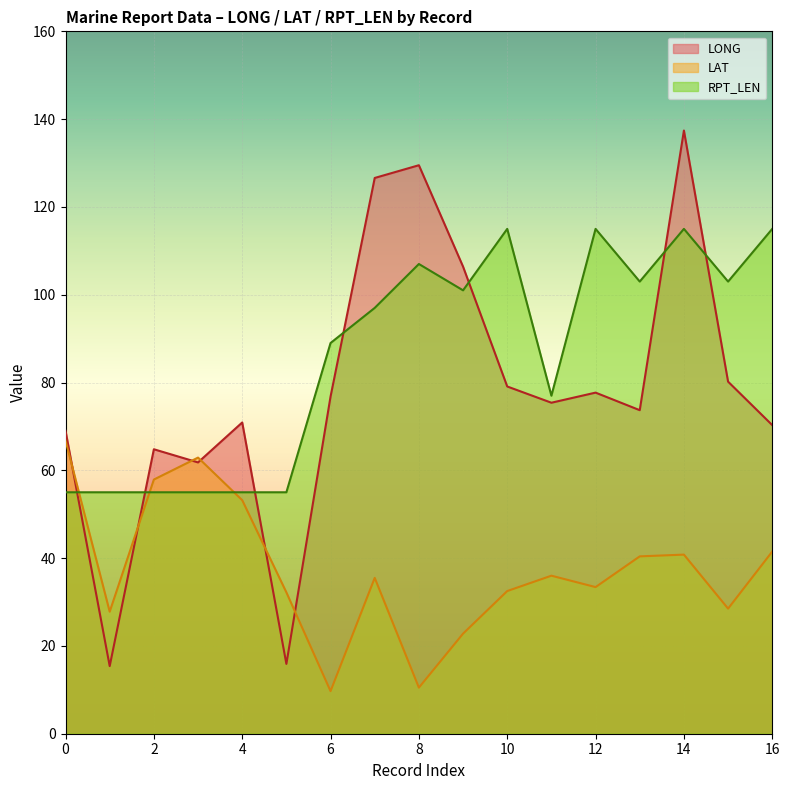

Which series has the largest total across all categories?

RPT_LEN